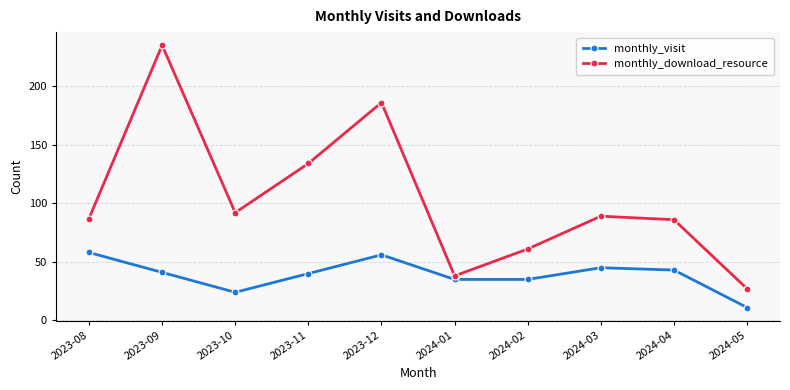

What is the difference between the second highest and minimum values in the monthly_download_resource series?

159